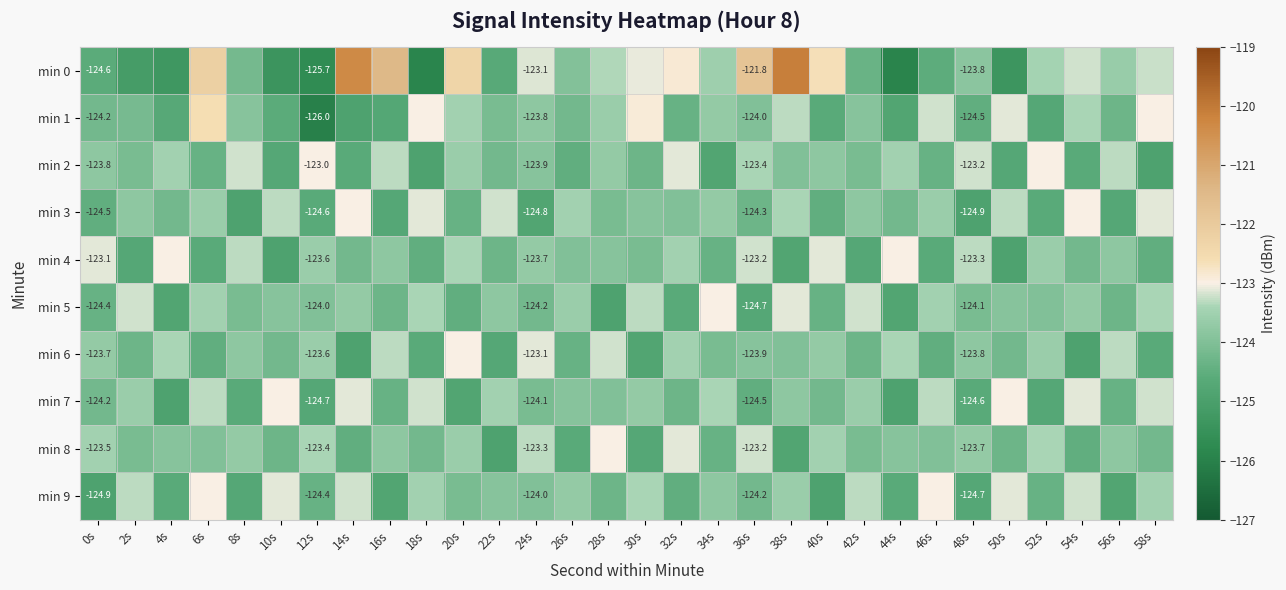

What is the lowest value of the min 1 series?

-126.0